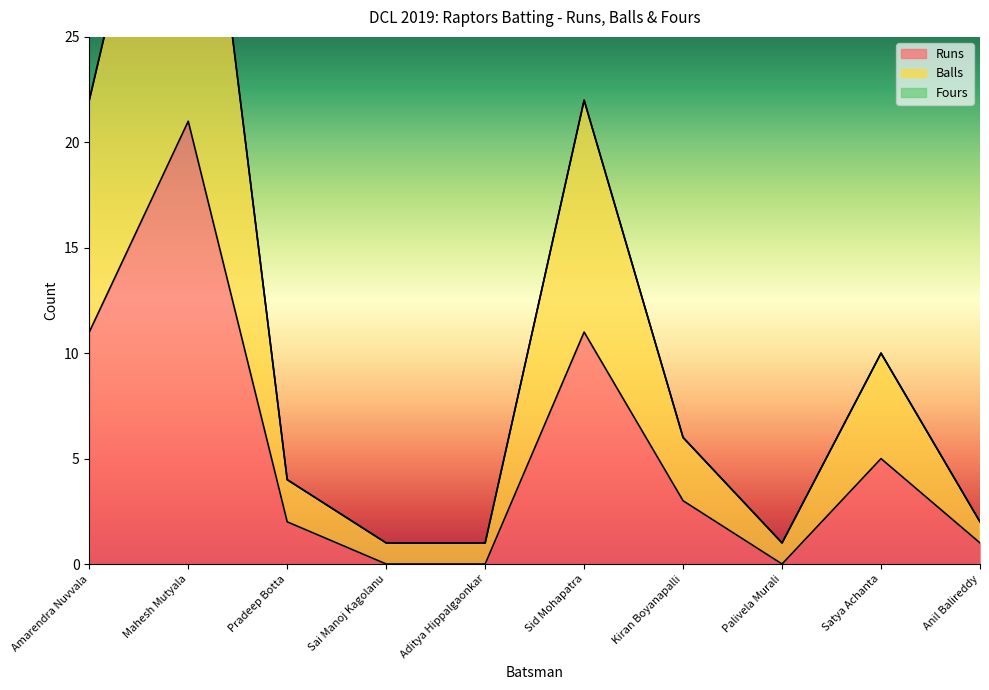

What is the label of the 1st point from the right?

Anil Balireddy